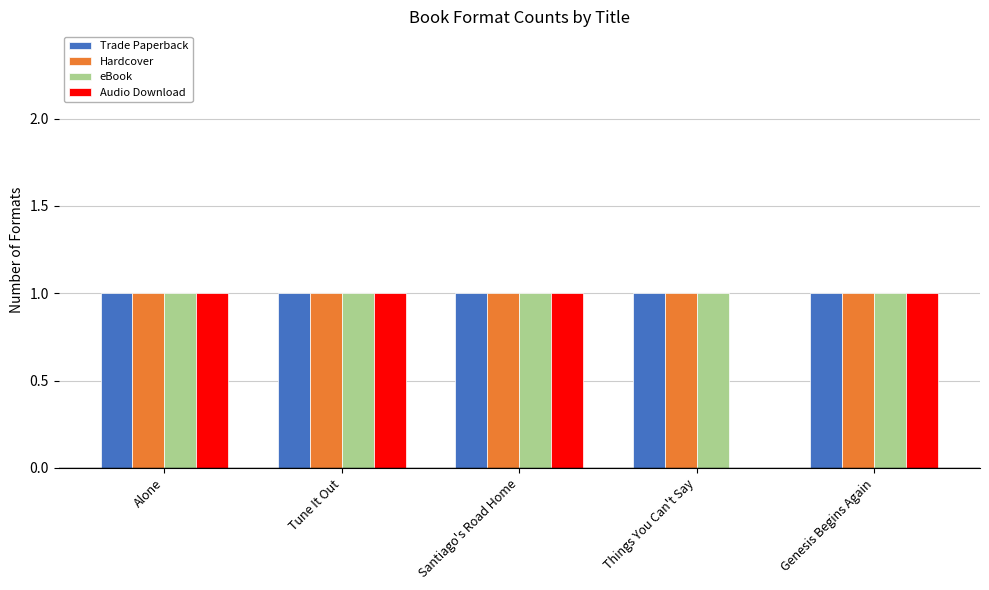

How many groups of bars are there?

5